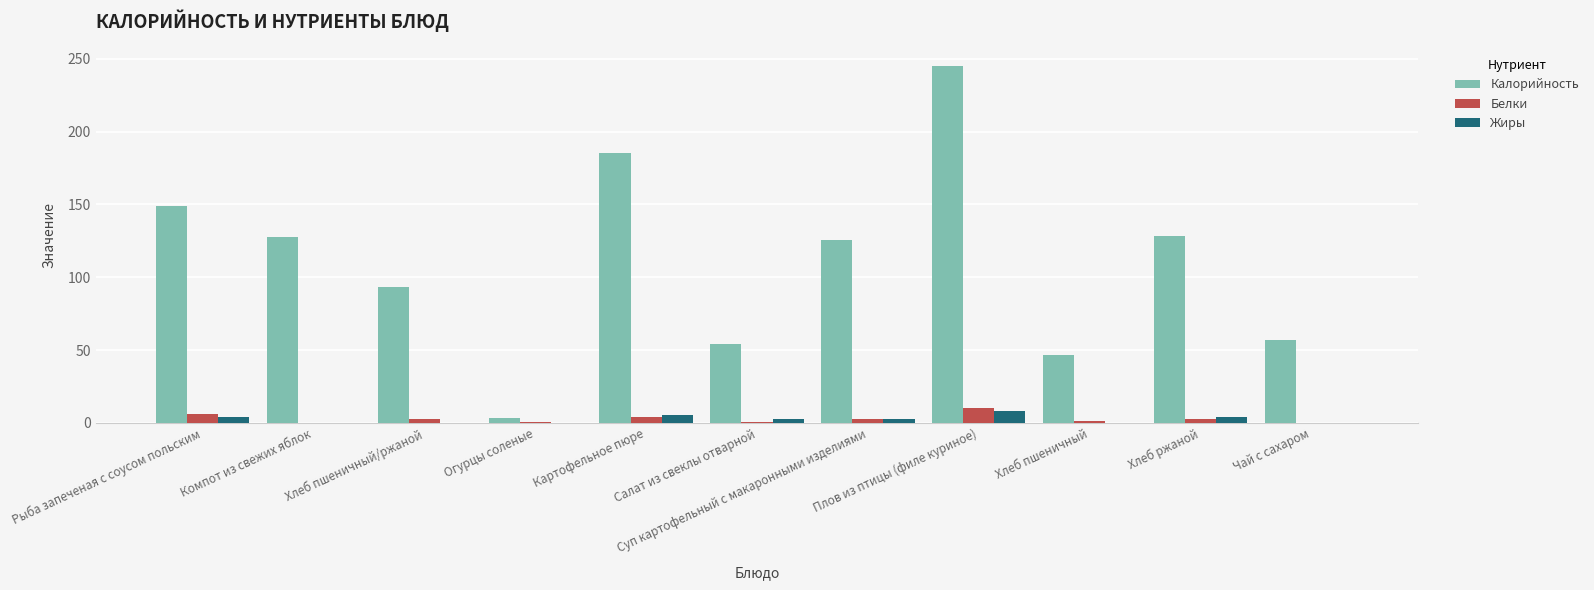

What is the sum of the Жиры values at Хлеб пшеничный and Хлеб пшеничный/ржаной?

0.2